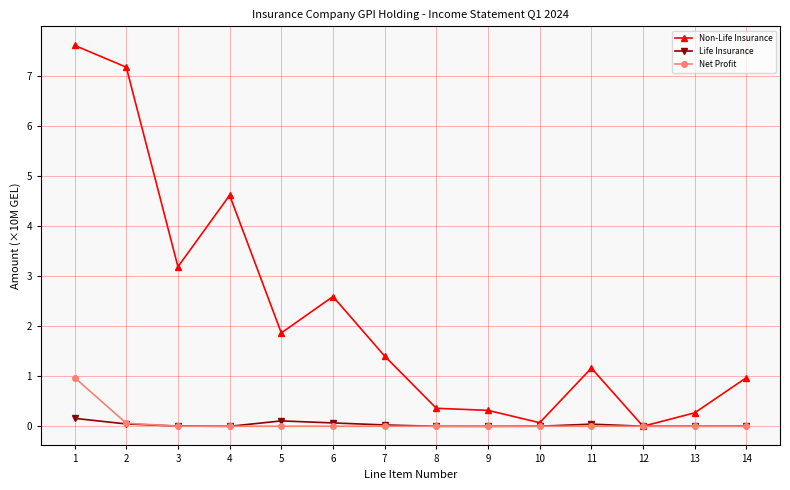

Where is the first local maximum for Non-Life Insurance?

4